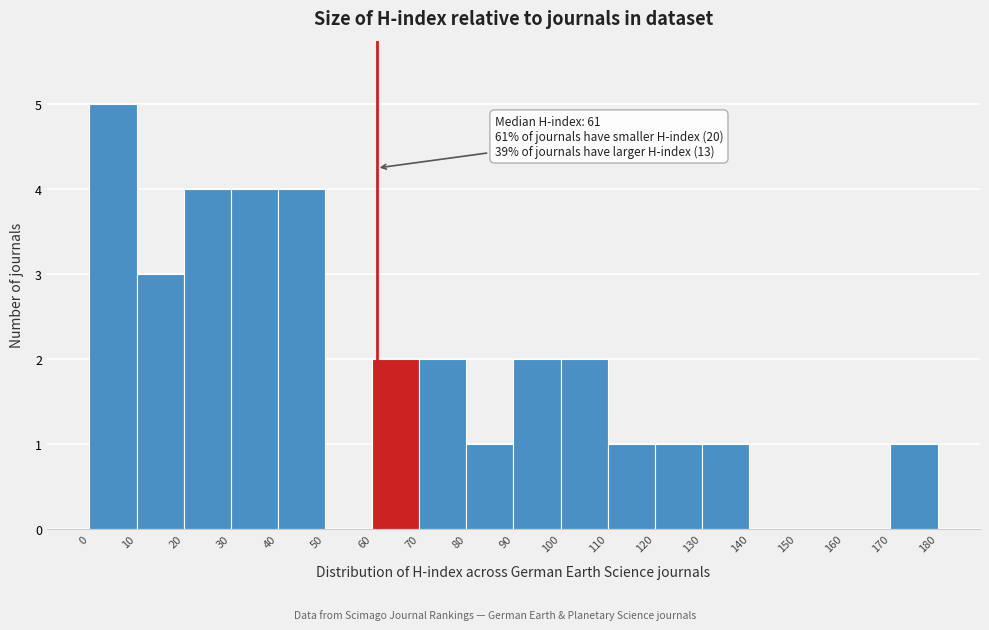

Which range on the x-axis has the tallest bar?

0 to 10